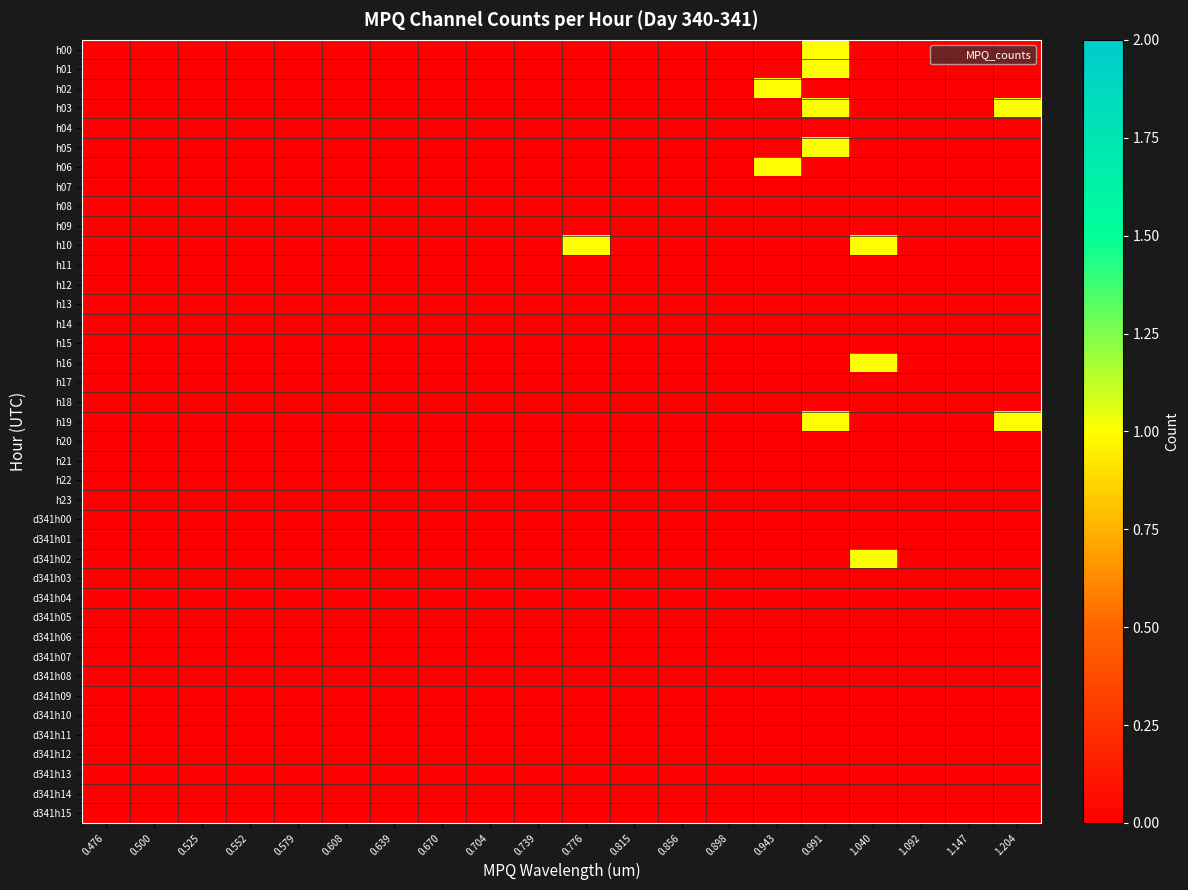

Which label corresponds to the smallest value in the chart?

0.476